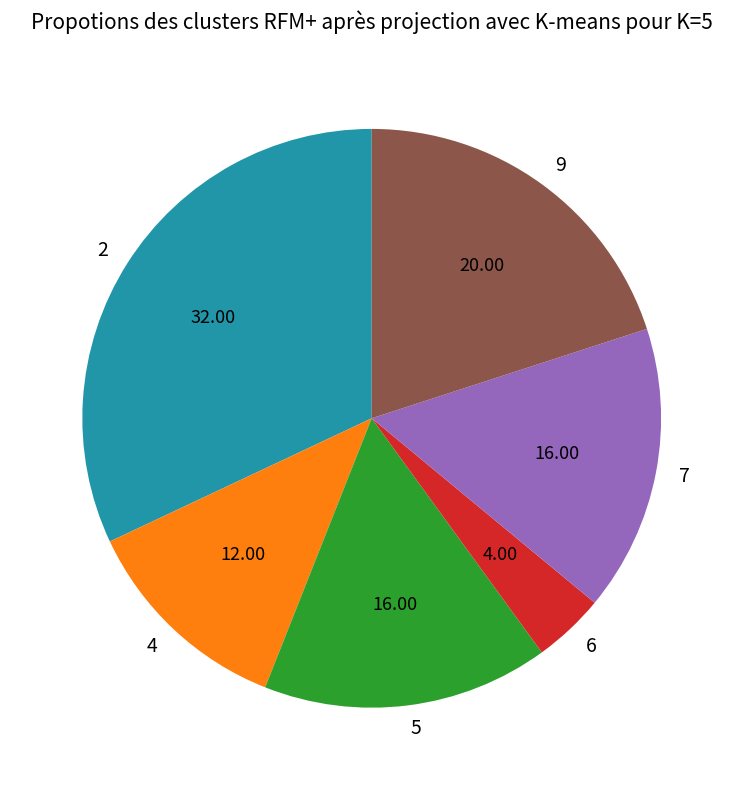

Combined, do 2 and 6 account for over 50%?

No